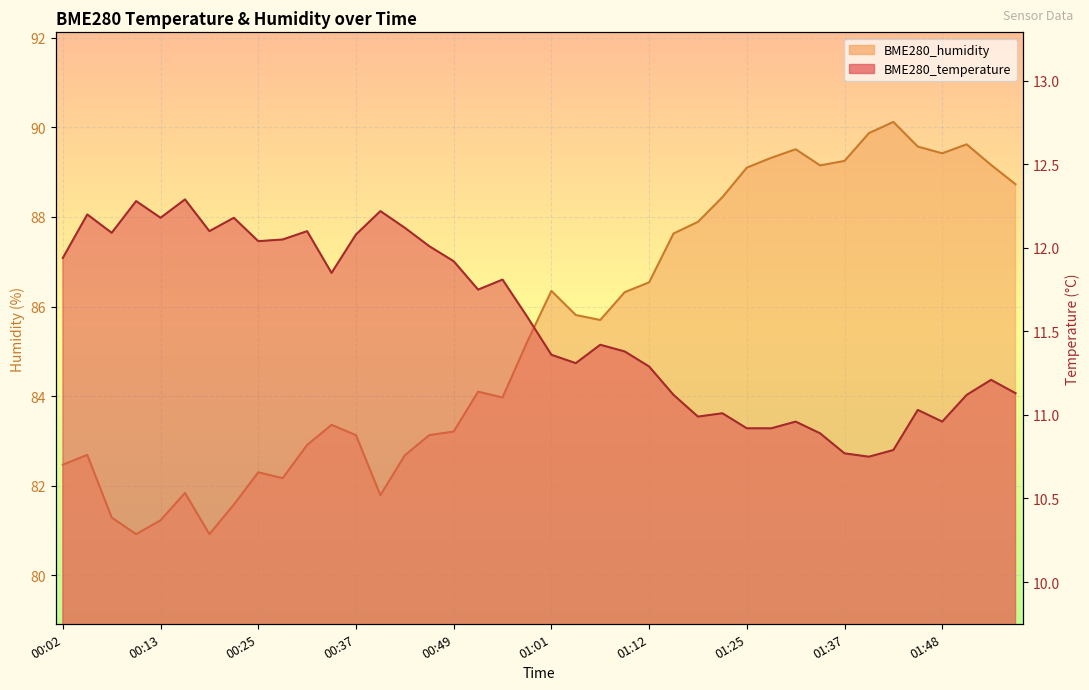

Is the value of BME280_temperature at 01:18 greater than the value of BME280_humidity at 01:04?

No